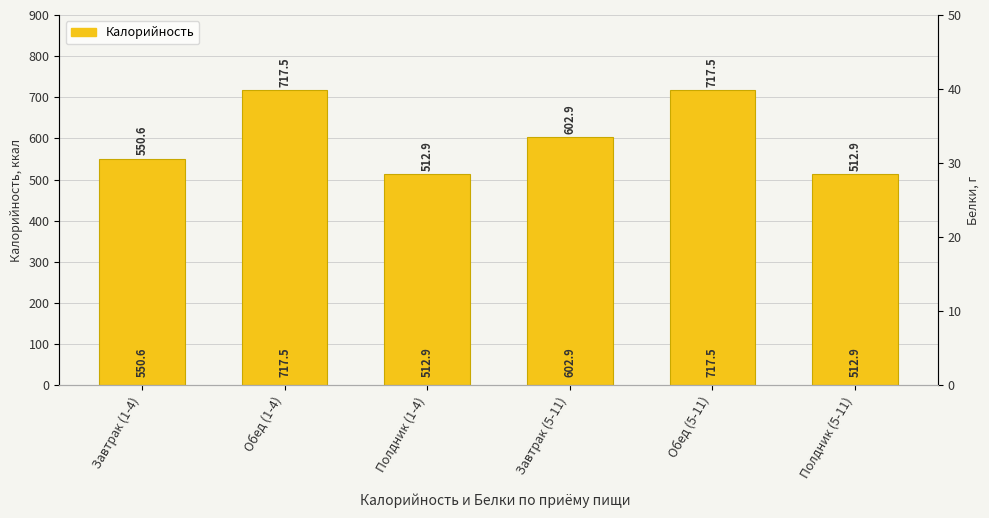

Which series has the largest range (max minus min)?

Калорийность